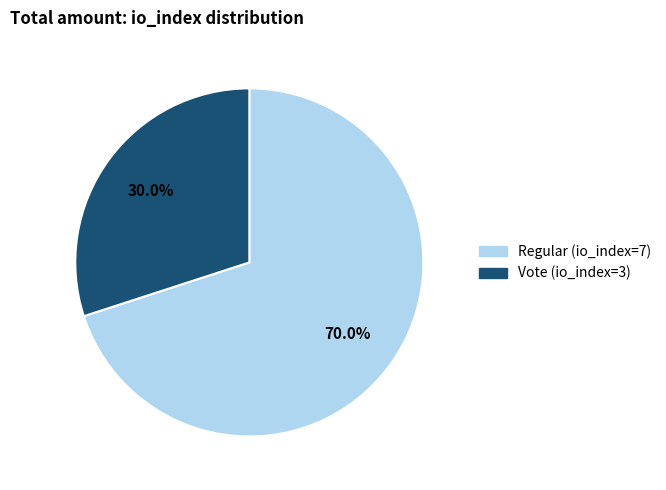

Between Vote (io_index=3) and Regular (io_index=7), which is larger?

Regular (io_index=7)